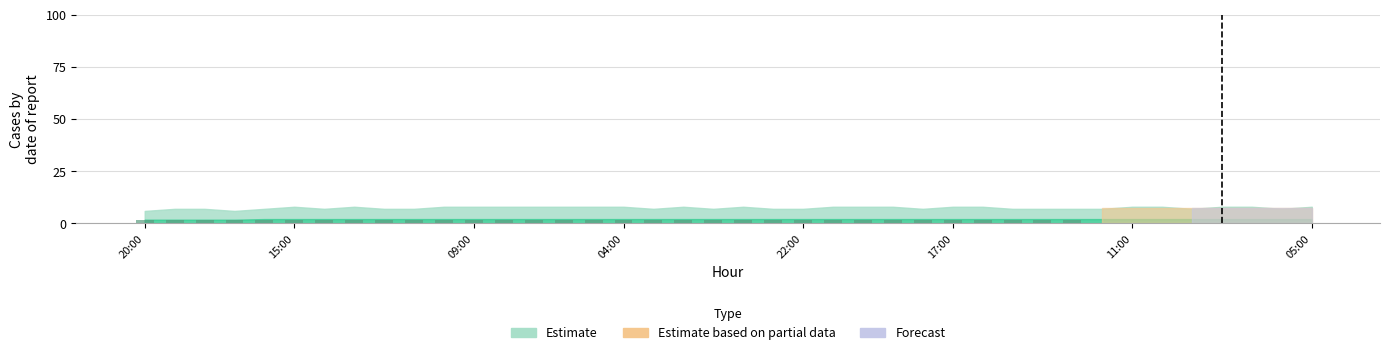

What is the sum of all values?

55.0